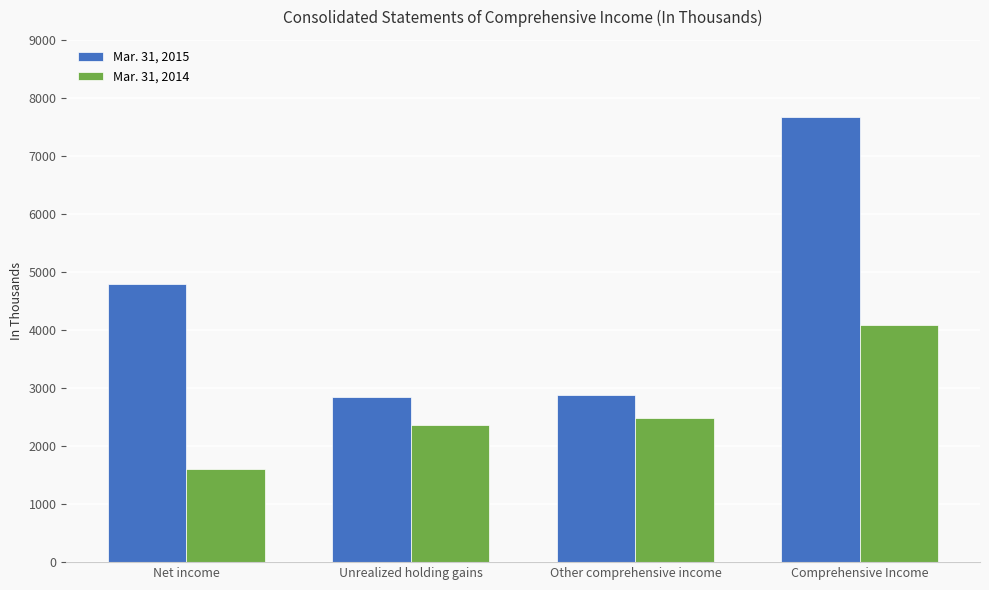

The Mar. 31, 2014 series shows 4082 at Comprehensive Income. True or false?

True